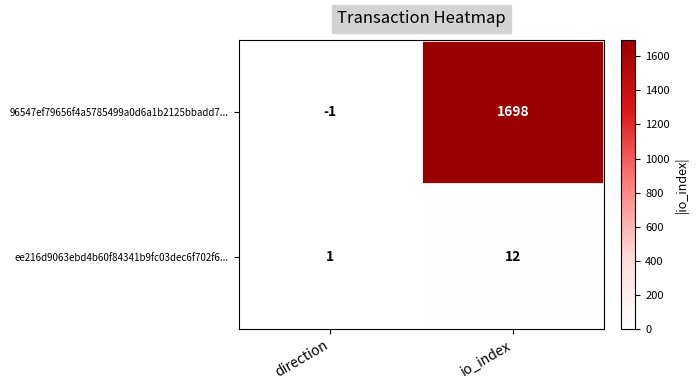

Between direction and io_index, which series saw the biggest shift?

96547ef79656f4a5785499a0d6a1b2125bbadd7...